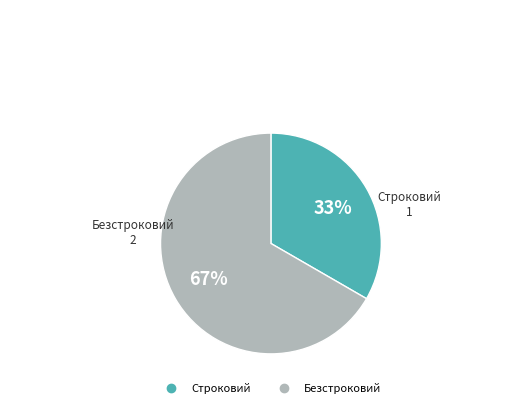

What percentage is the Безстроковий slice, to the nearest percent?

67%